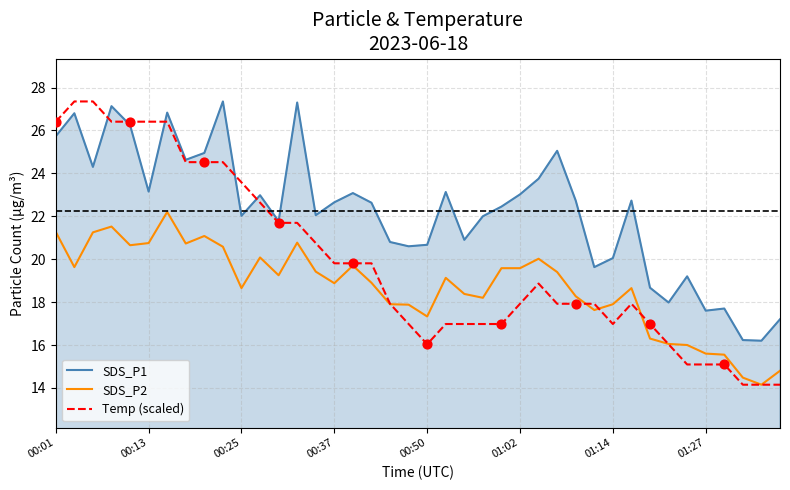

Which series has the largest total across all categories?

SDS_P1